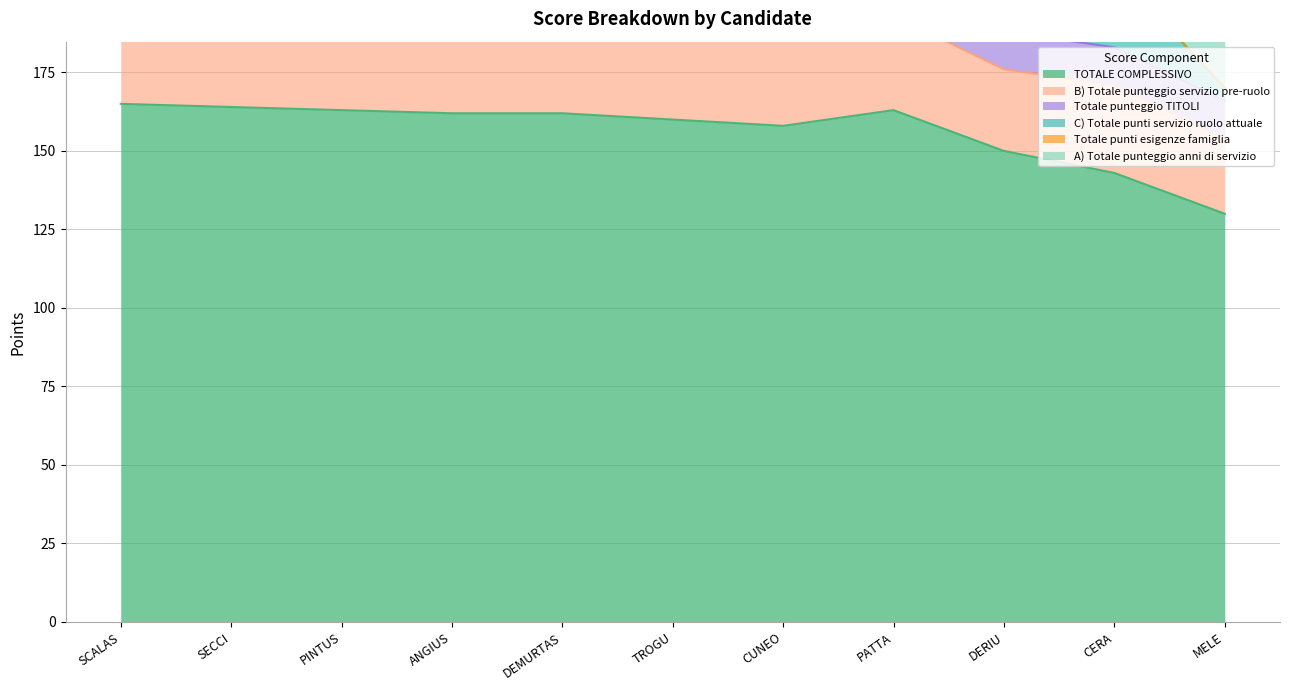

What is the average value of the Totale punti esigenze famiglia series?

1